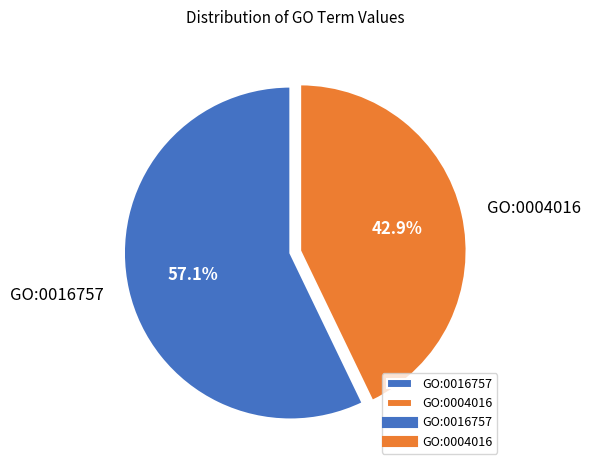

True or false: GO:0016757 accounts for 50% of the total.

False